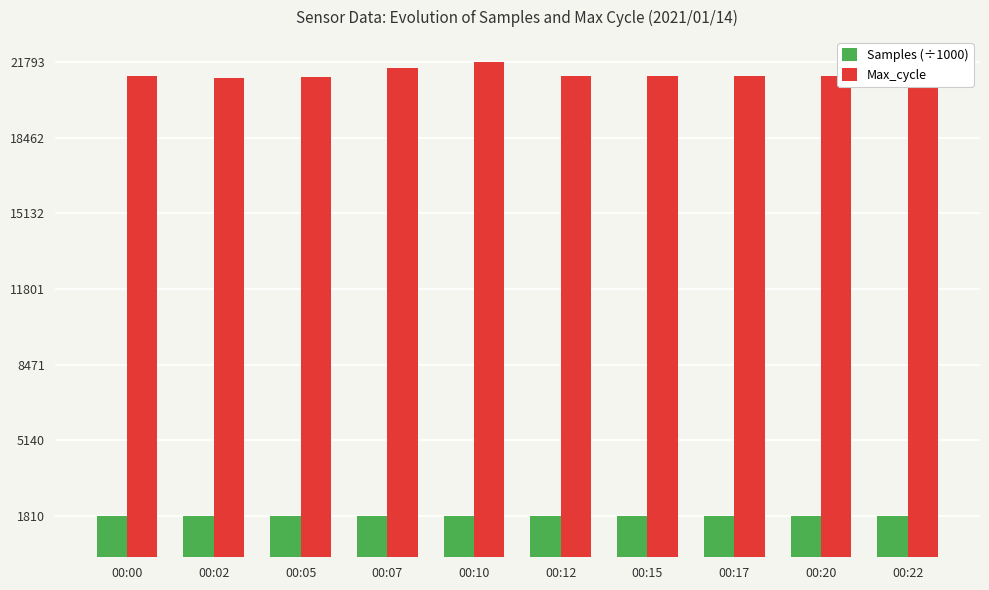

The value of Max_cycle at 00:12 is 35430.2. True or false?

False